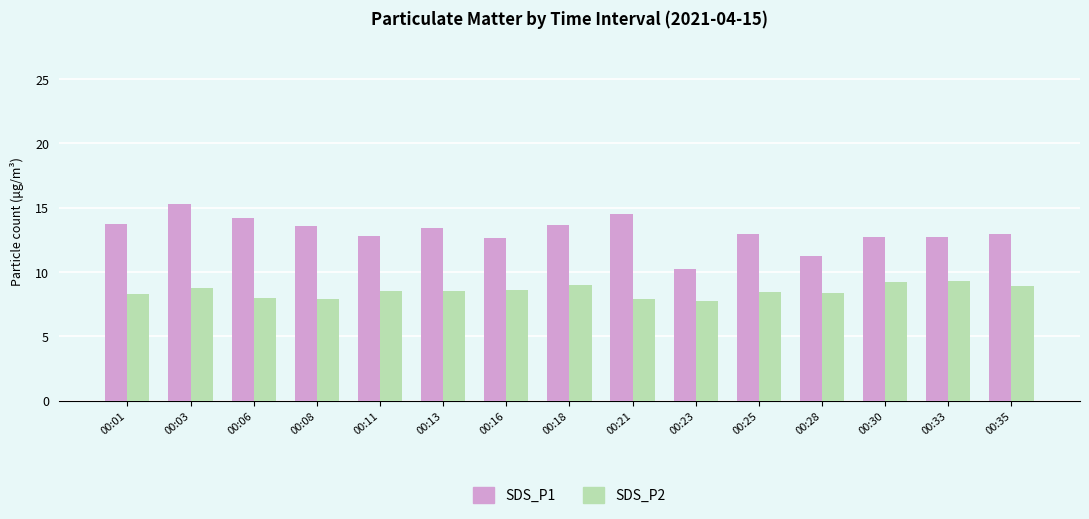

How many categories are shown in the chart?

15